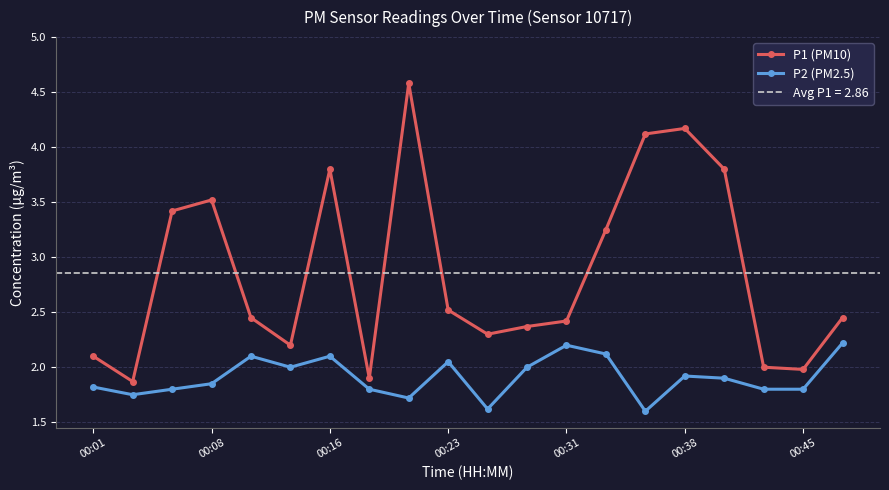

What is the highest value of the P2 (PM2.5) series?

2.2